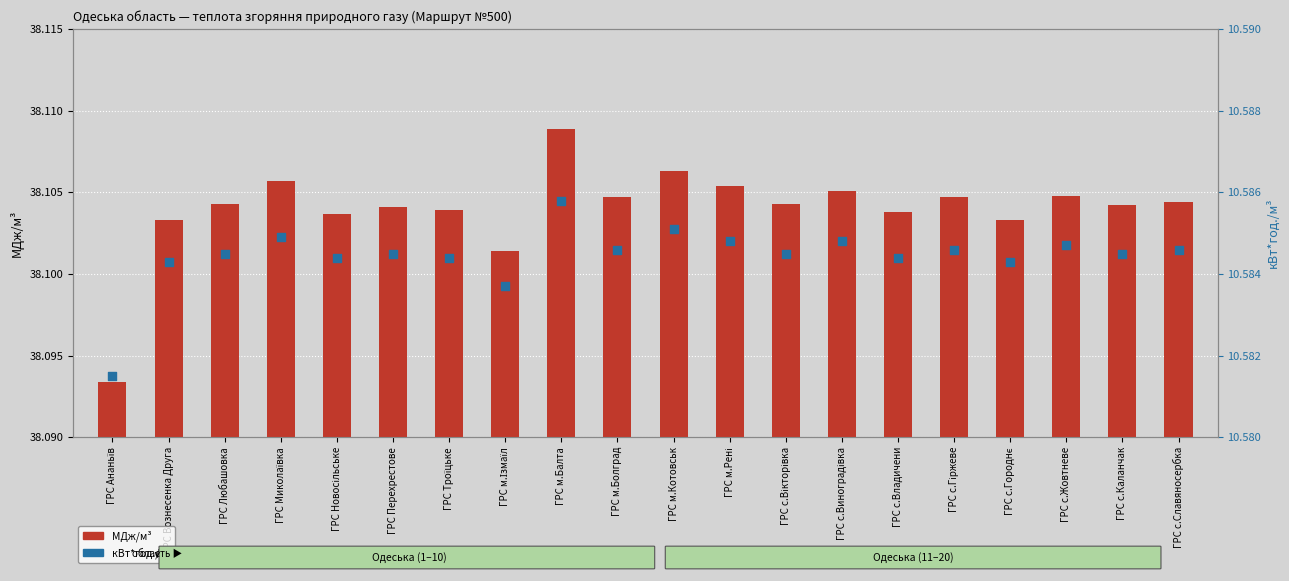

Which series has the largest total across all categories?

МДж/м³